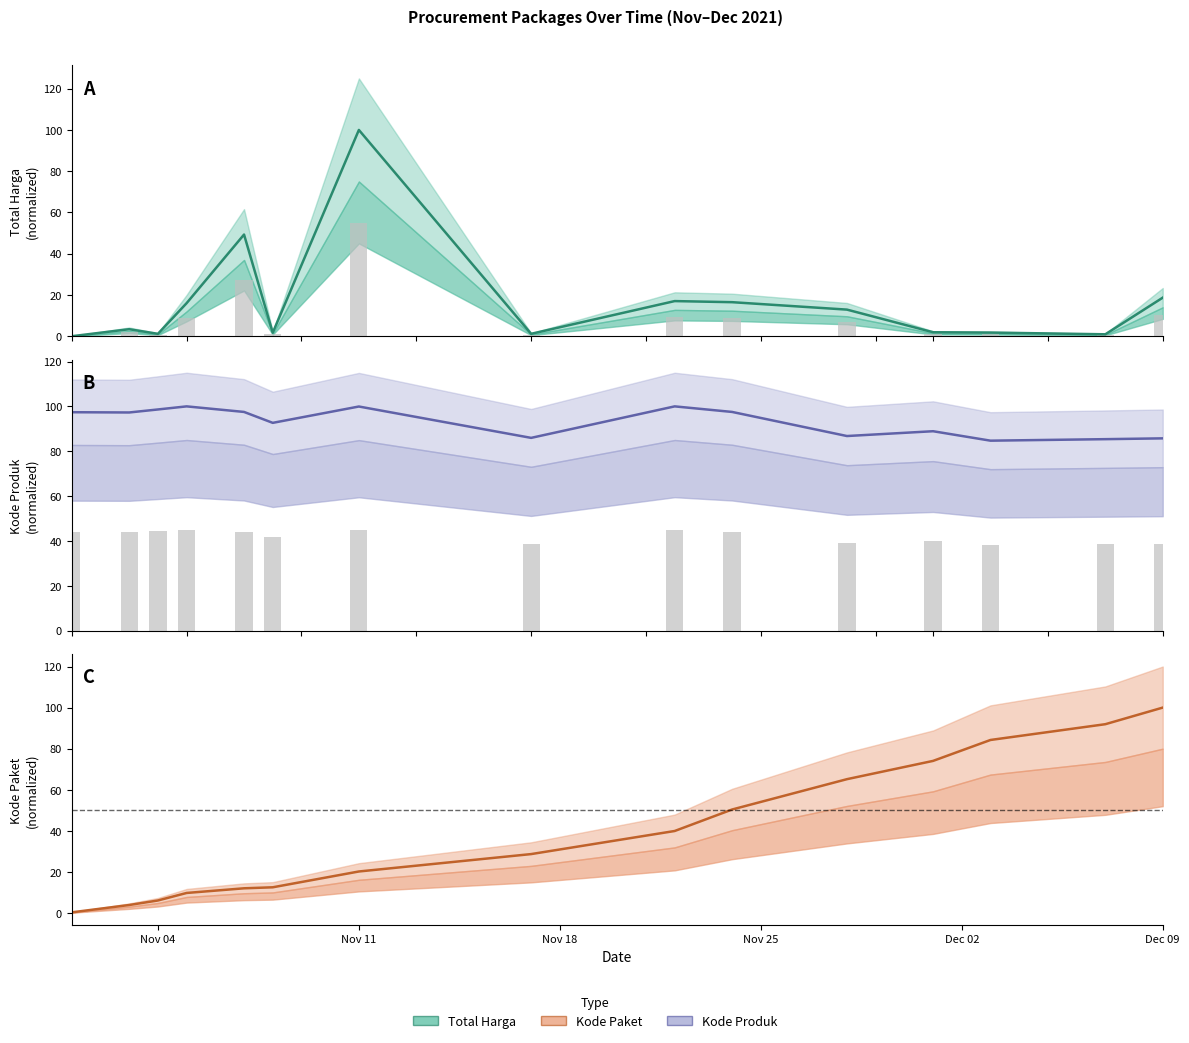

What is the sum of all Kode Produk values?

1398.4